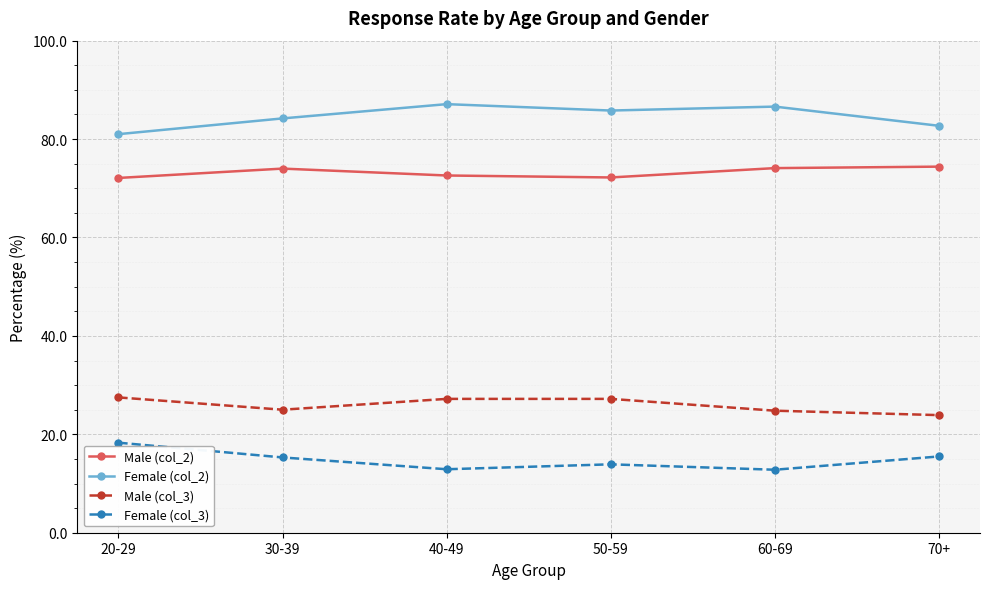

How many lines are shown in the chart?

4